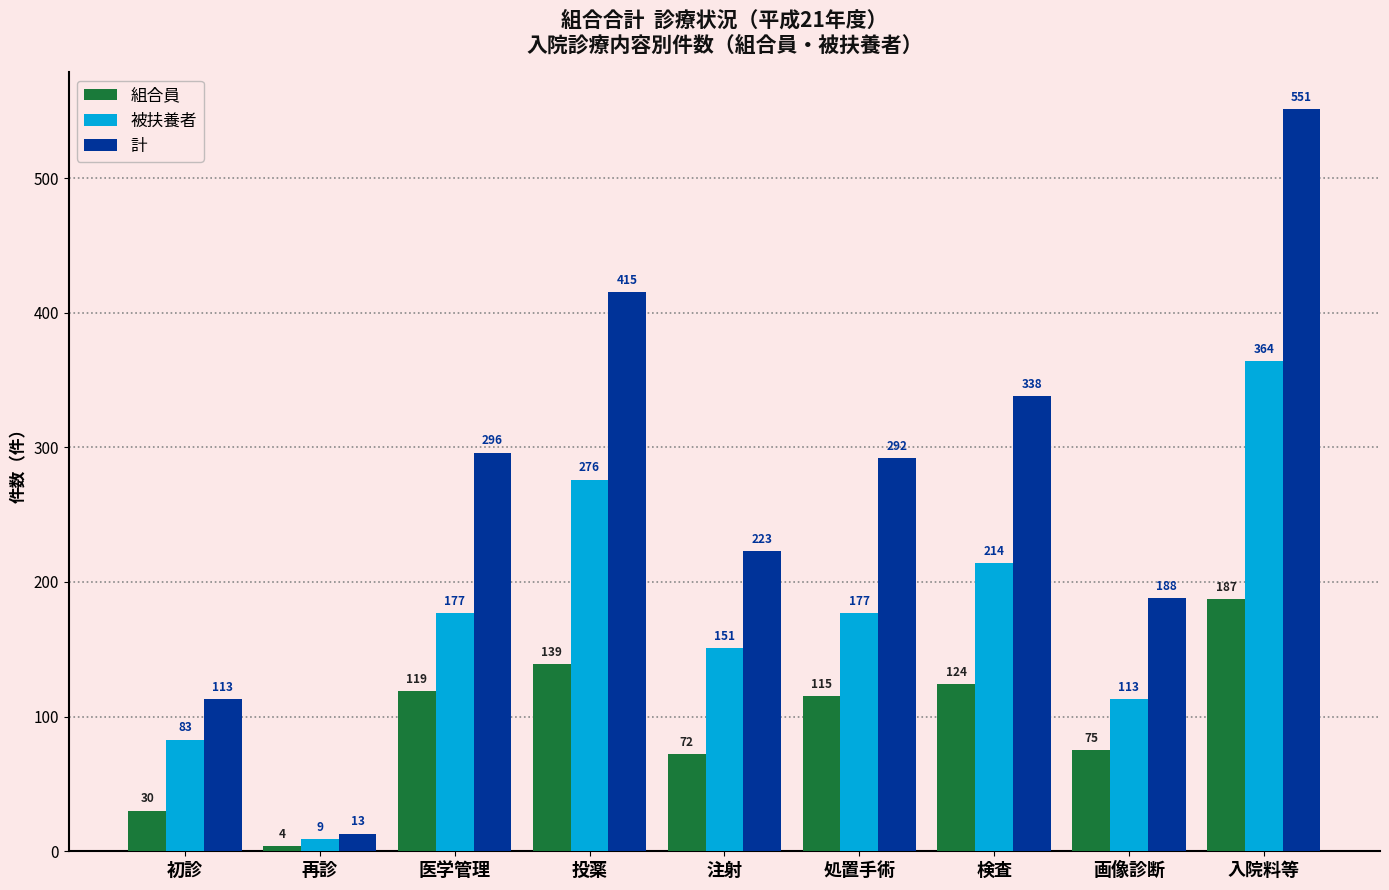

Count the number of categories in the chart.

9